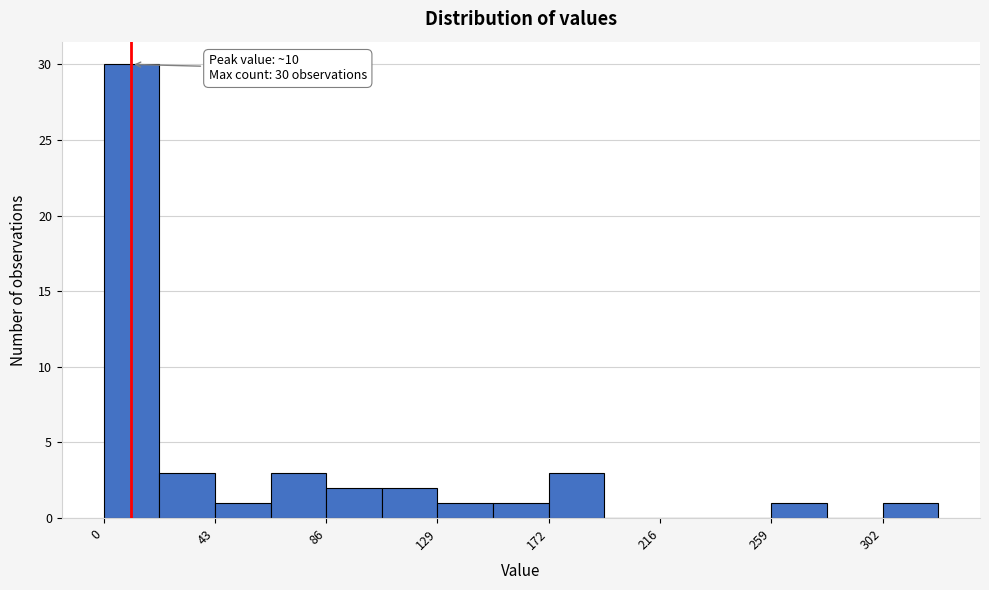

Which range on the x-axis has the tallest bar?

0 to 20